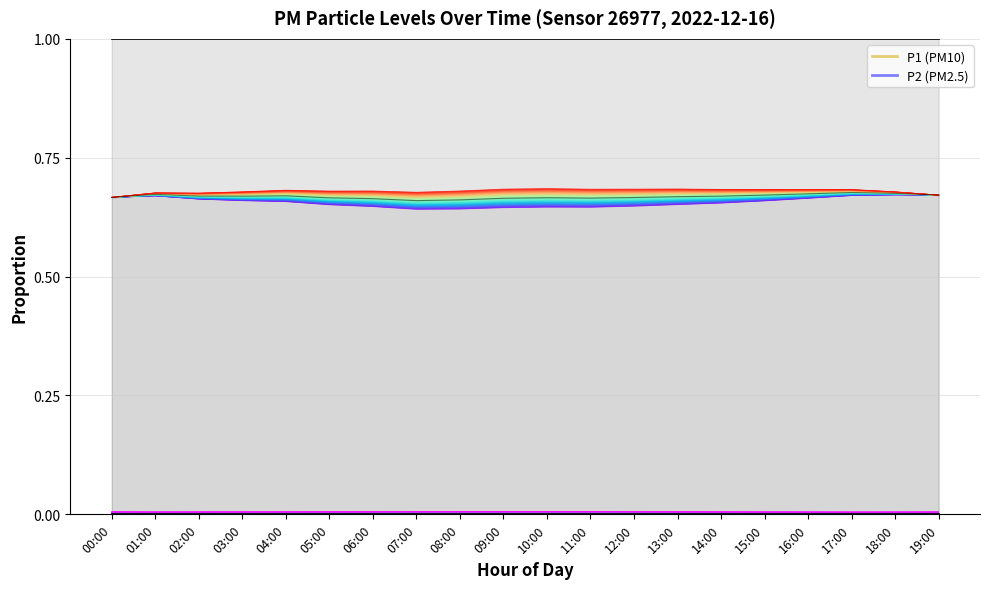

Rank the series by their maximum value, from highest to lowest.

P1, P2